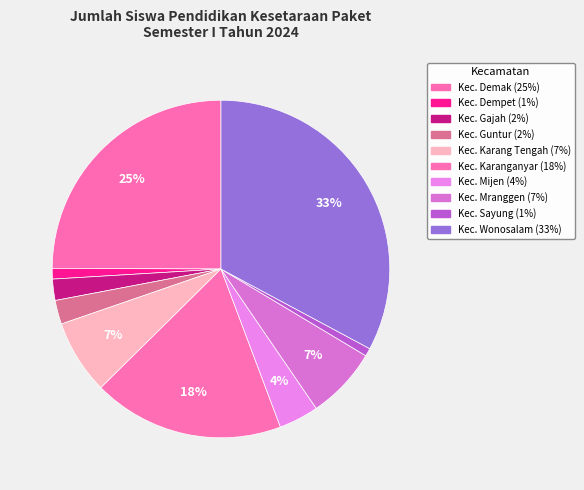

Rank the categories by value from highest to lowest.

Kec. Wonosalam, Kec. Demak, Kec. Karanganyar, Kec. Karang Tengah, Kec. Mranggen, Kec. Mijen, Kec. Guntur, Kec. Gajah, Kec. Dempet, Kec. Sayung